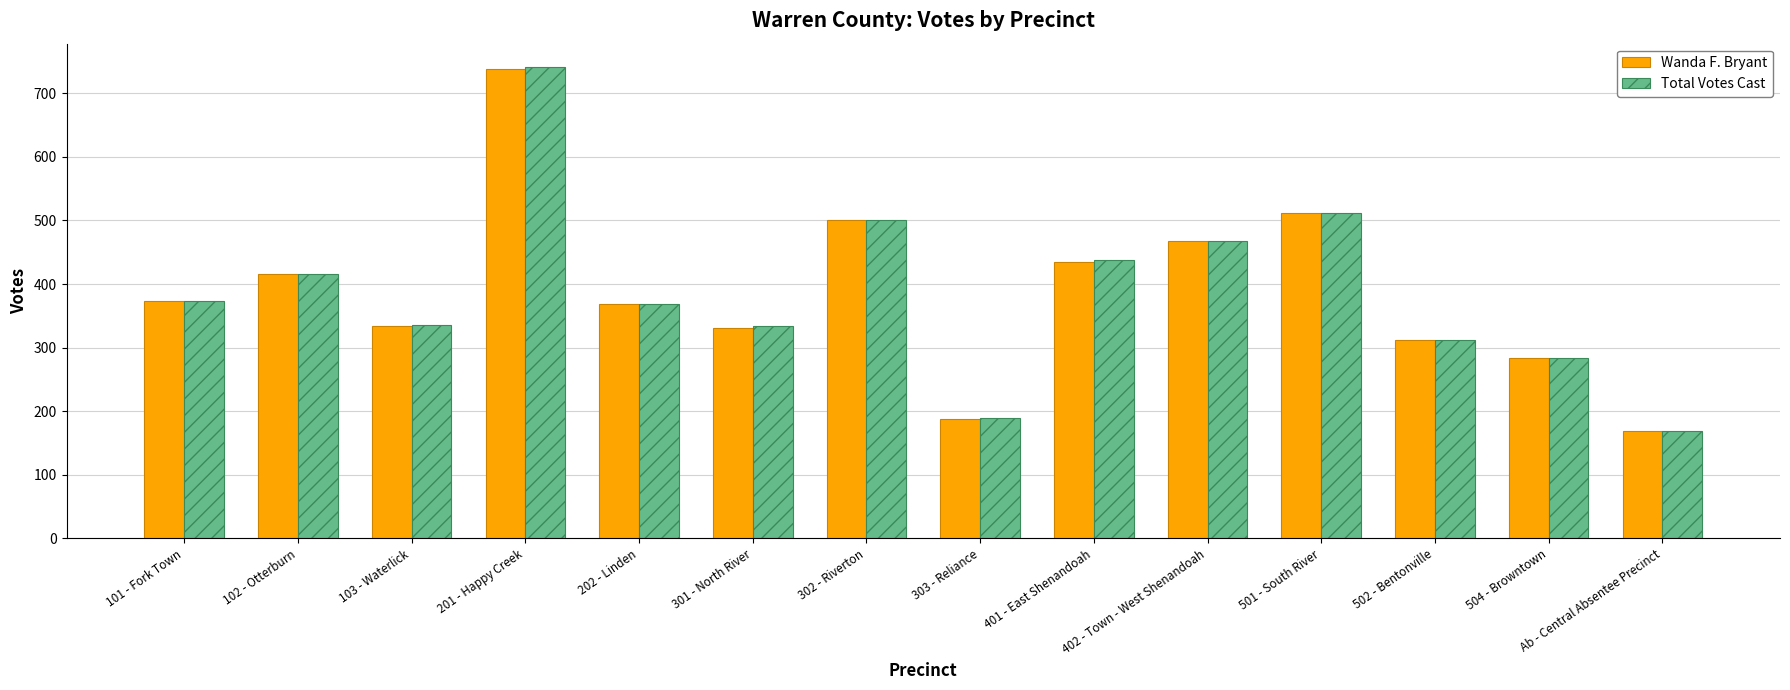

What is the label of the 14th bar from the right?

101 - Fork Town